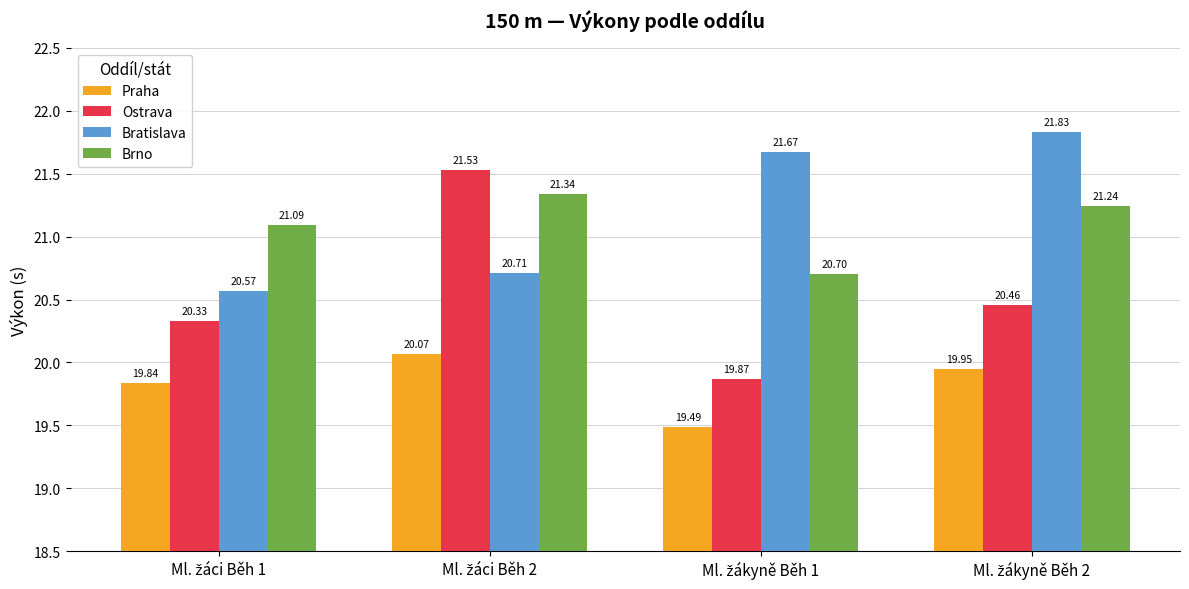

Rank the series by their maximum value, from highest to lowest.

Bratislava, Ostrava, Brno, Praha